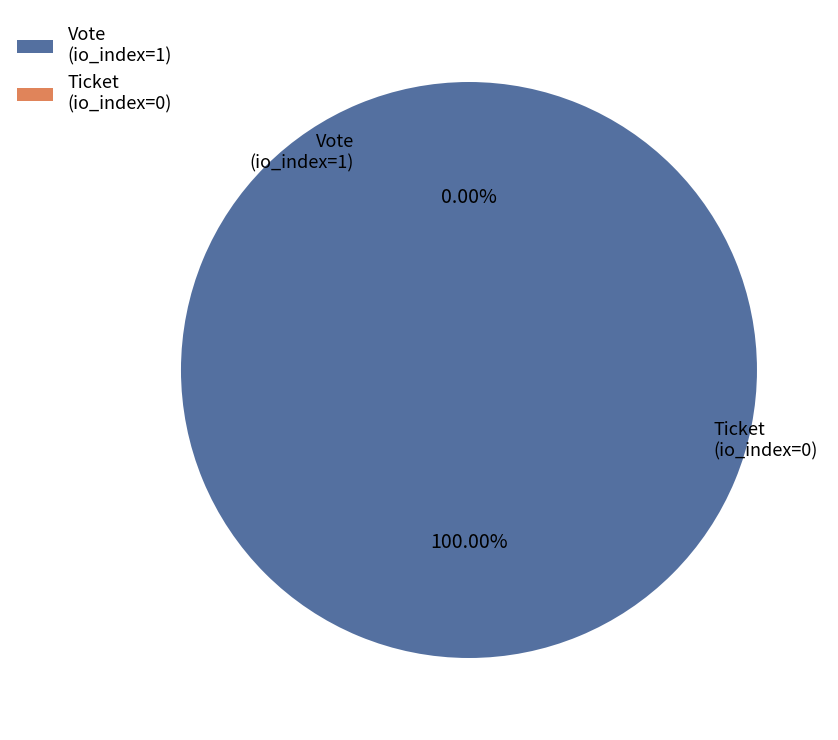

What is the smallest slice in the pie chart?

Ticket